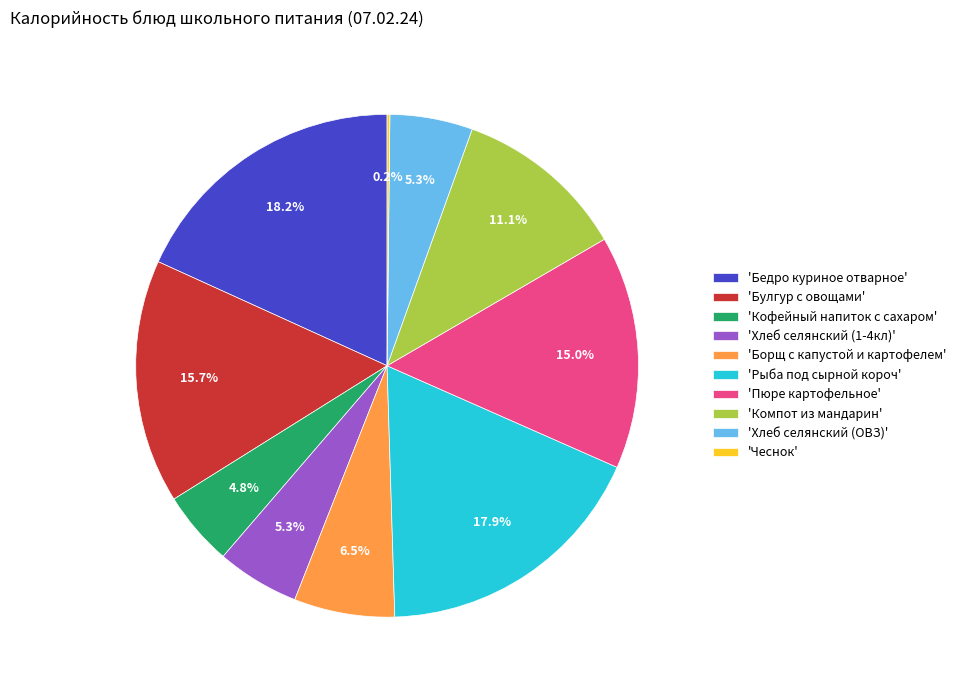

What is the ratio of the value at 'Бедро куриное отварное' to the value at 'Борщ с капустой и картофелем'?

2.8